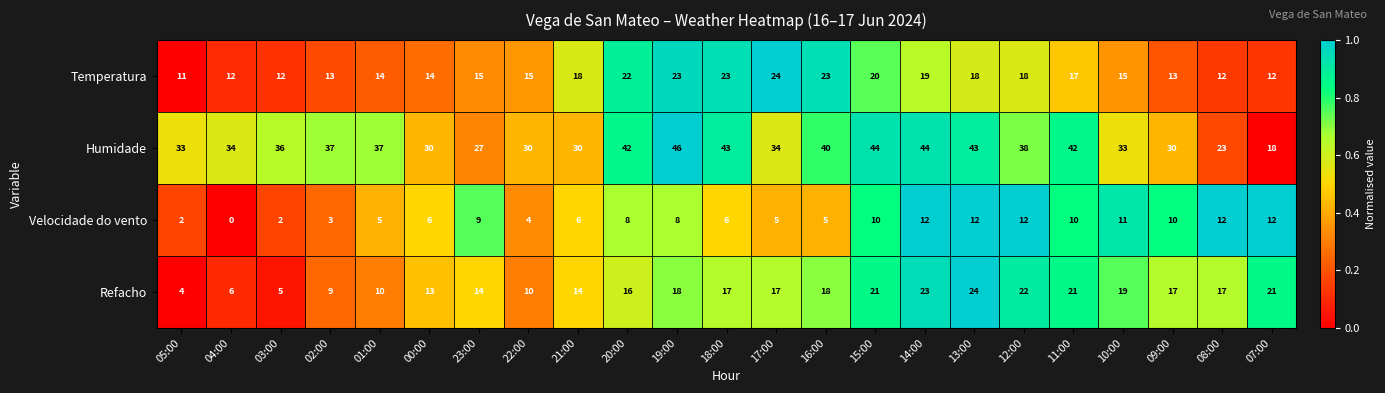

Which series has the largest range (max minus min)?

Humidade